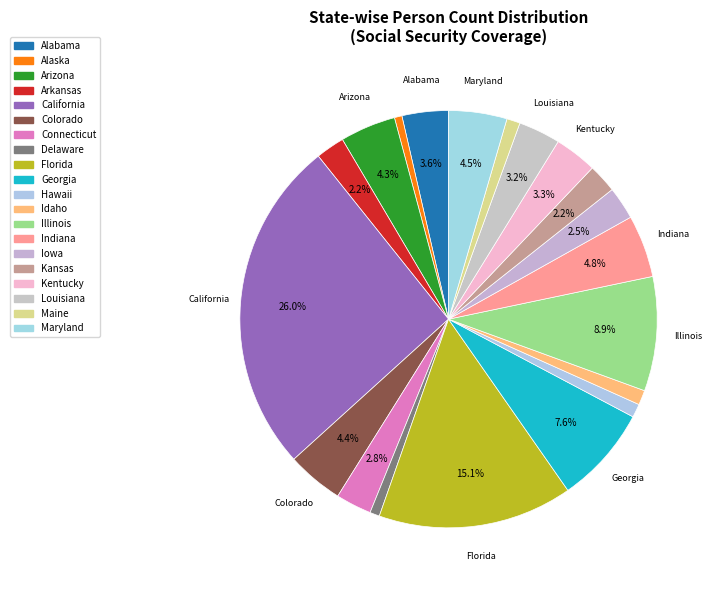

Which category has the smallest portion of the pie?

Alaska